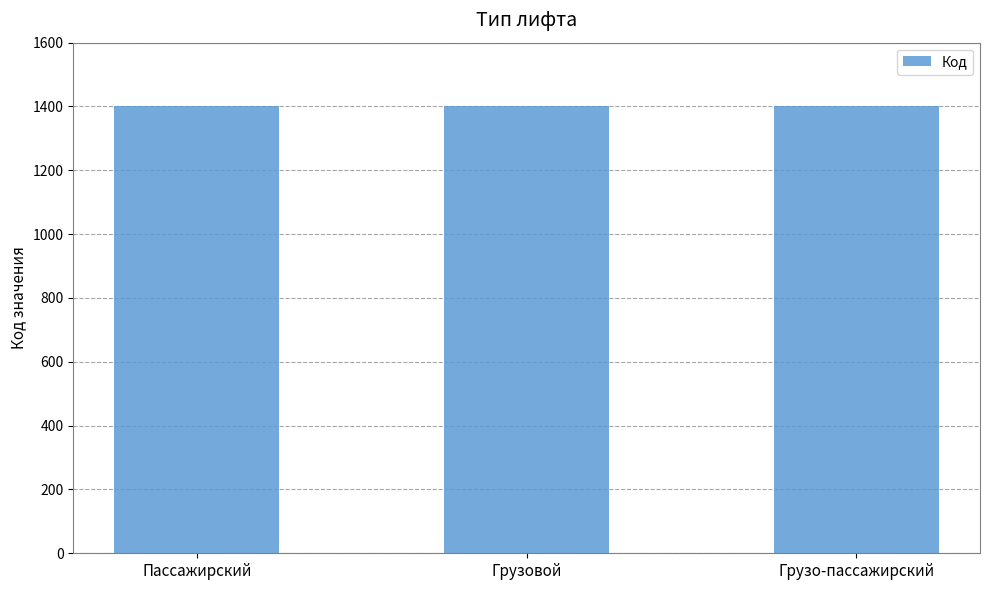

What is the sum of the values at Грузовой and Пассажирский?

2803